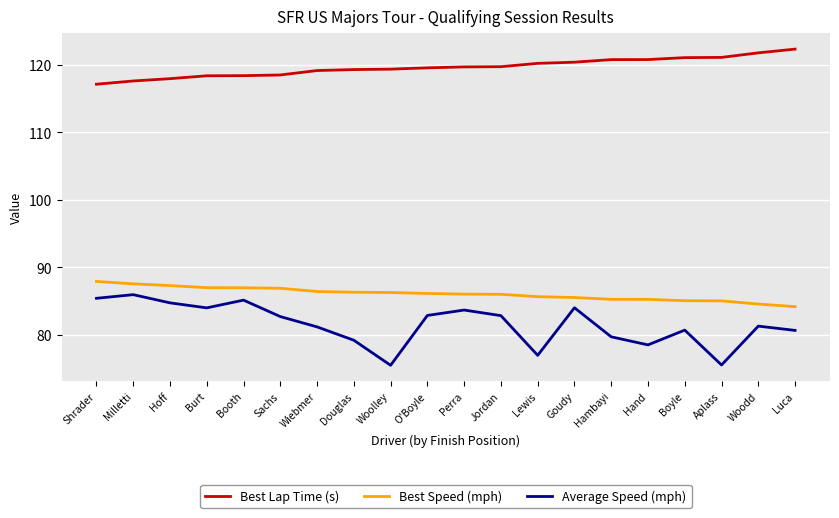

Where is the first local minimum for Average Speed (mph)?

Burt